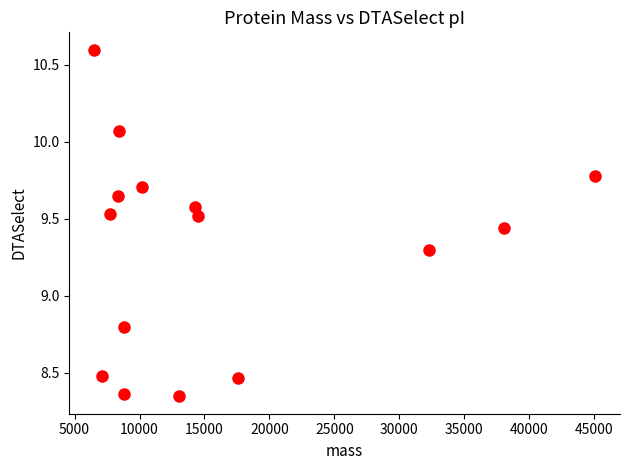

What Y value in the scatter plot is closest to 9?

8.8